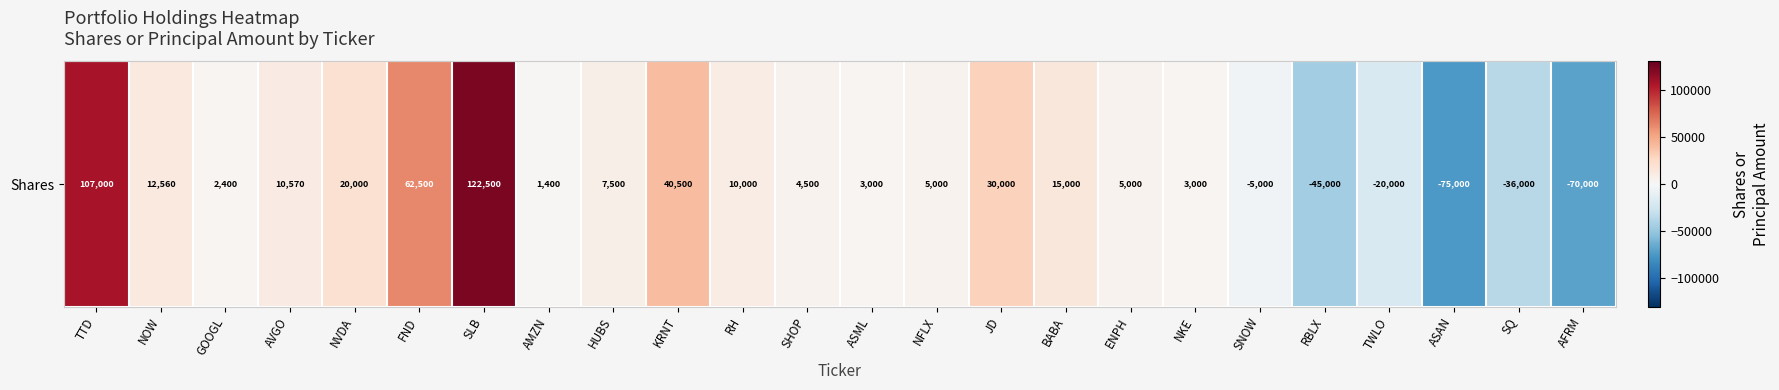

What is the difference between the maximum and minimum values?

197500